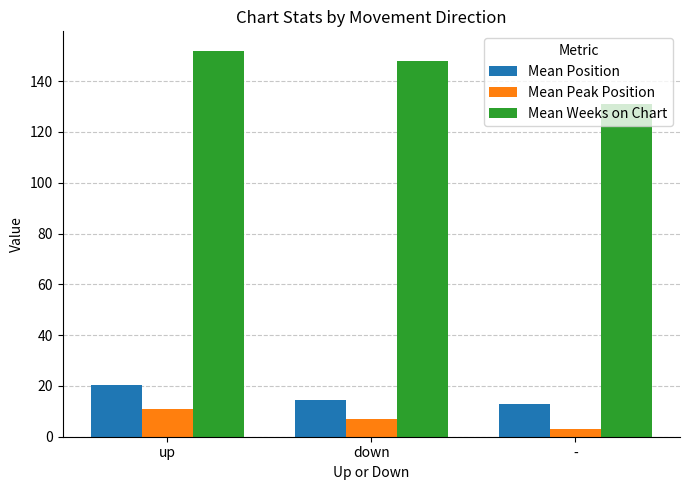

What is the label of the 2nd bar from the right?

down